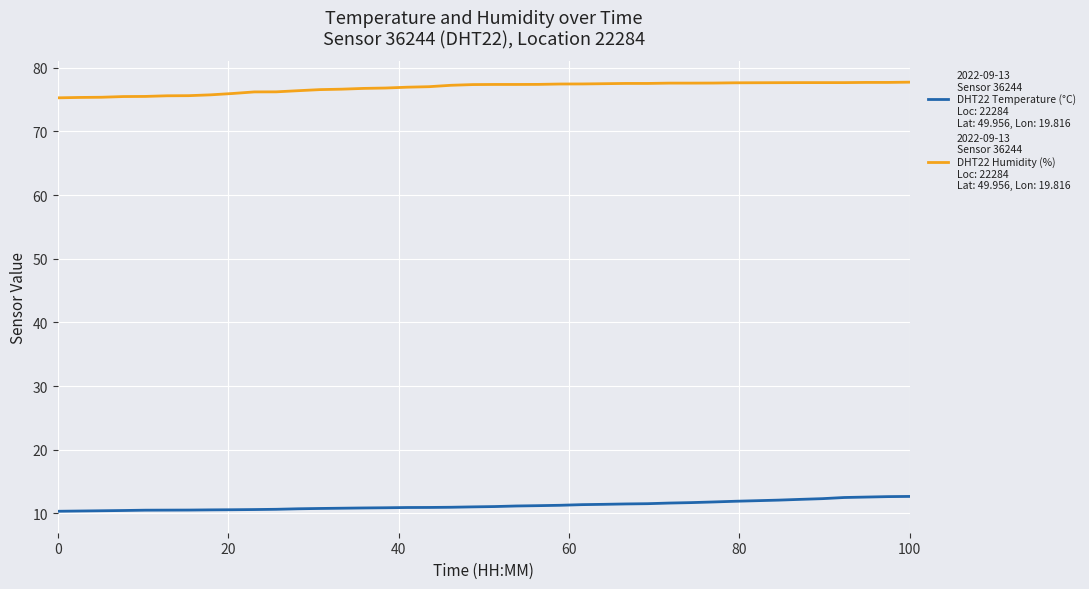

How many series are shown in this chart?

2